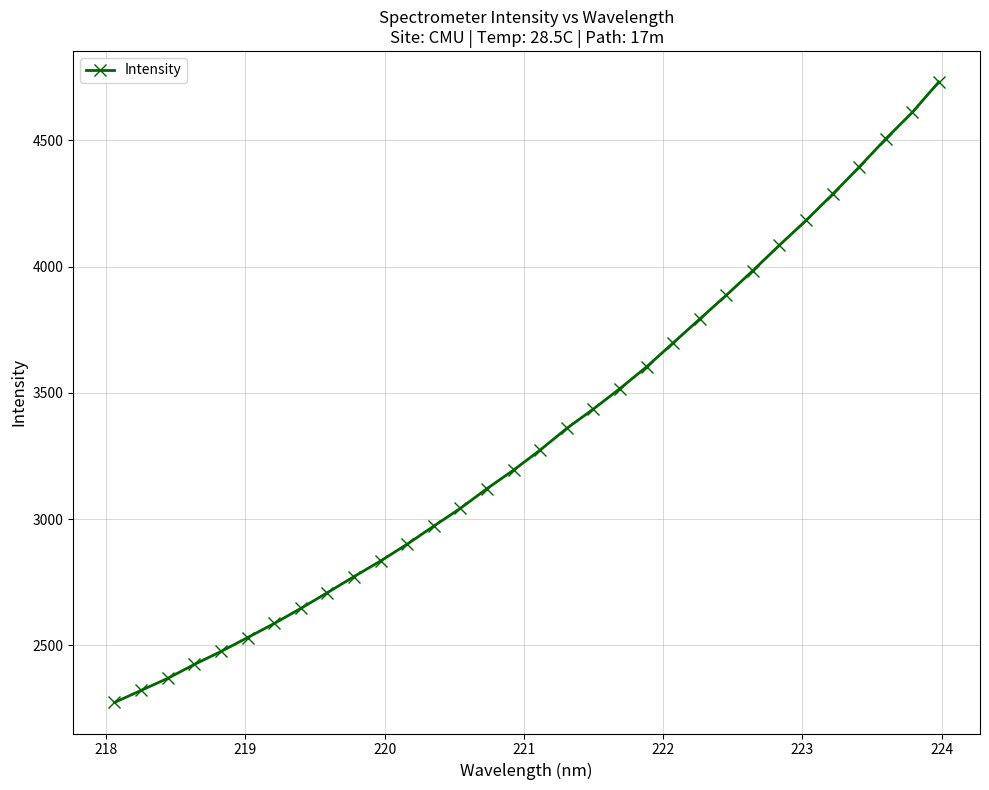

What is the value of the 25th point from the left?

3984.5